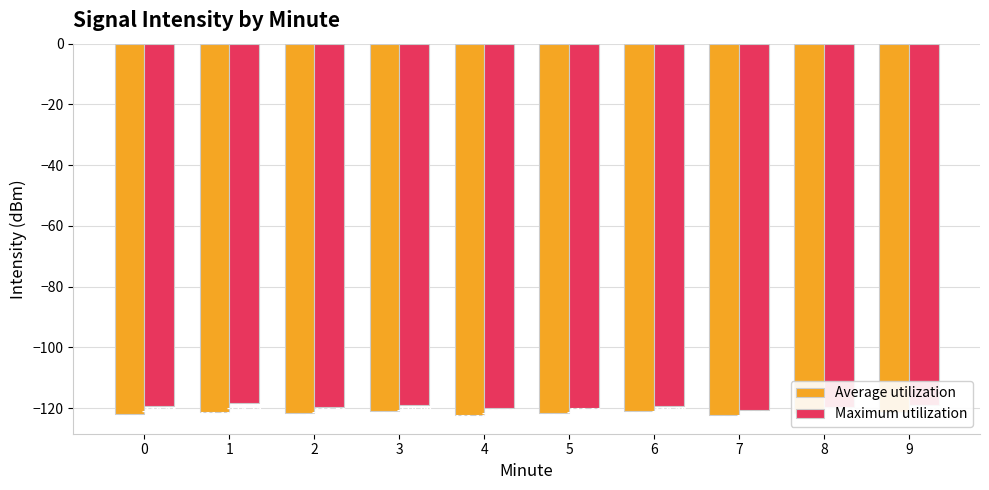

Reading right to left, extract all data points from this chart.

Average utilization: -121.4	-121.7	-122.3	-120.9	-121.6	-122.1	-120.8	-121.5	-121.1	-121.9
Maximum utilization: -119.1	-119.6	-120.5	-119.2	-119.8	-120.1	-118.9	-119.5	-118.2	-119.2